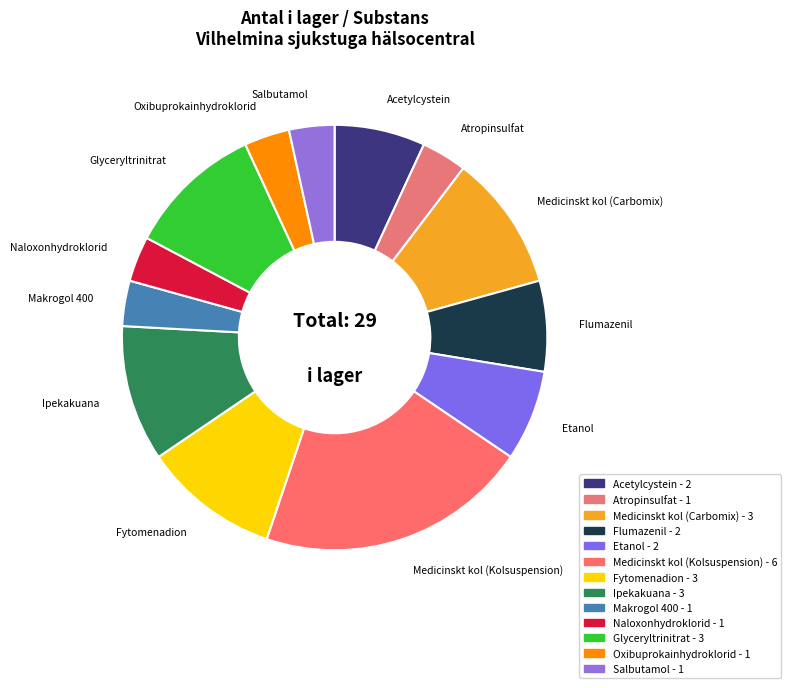

True or false: Medicinskt kol (Carbomix) accounts for 1% of the total.

False